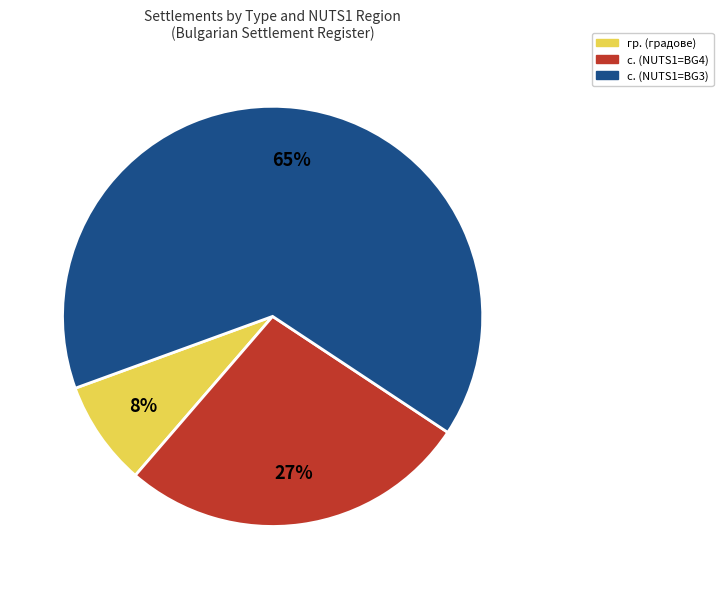

True or false: с. (NUTS1=BG3) accounts for 70% of the total.

False